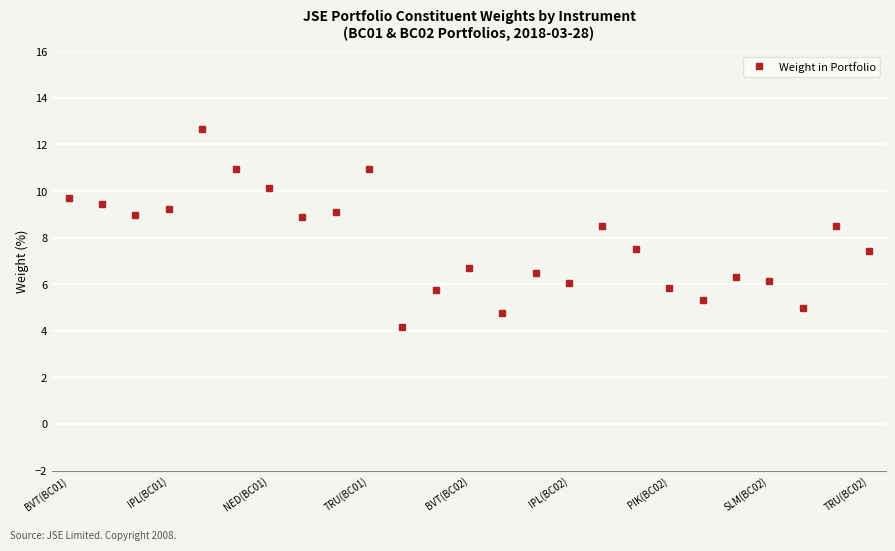

What is the sum of all values?

194.6